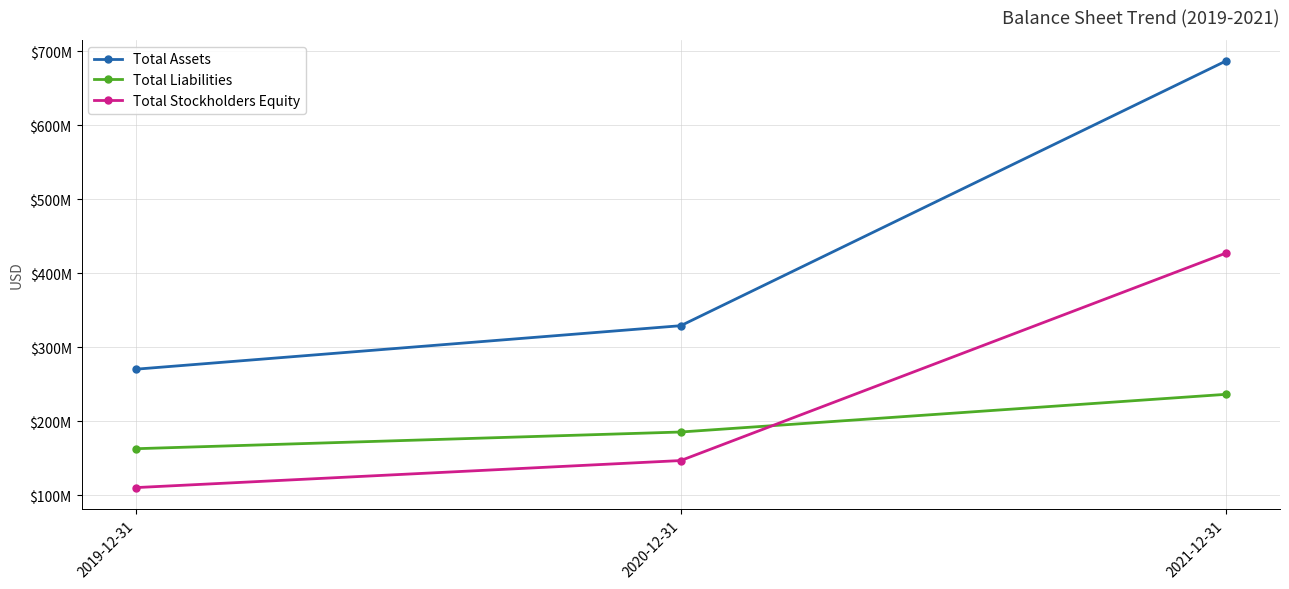

What position from the left is 2019-12-31?

1